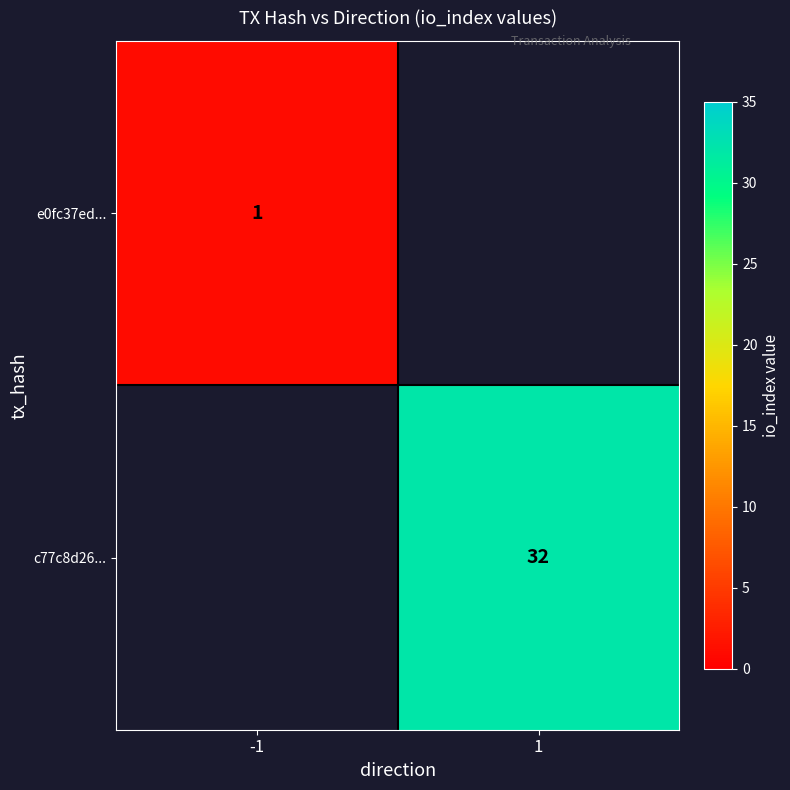

At -1, list the series in order from smallest to largest.

e0fc37ed..., c77c8d26...